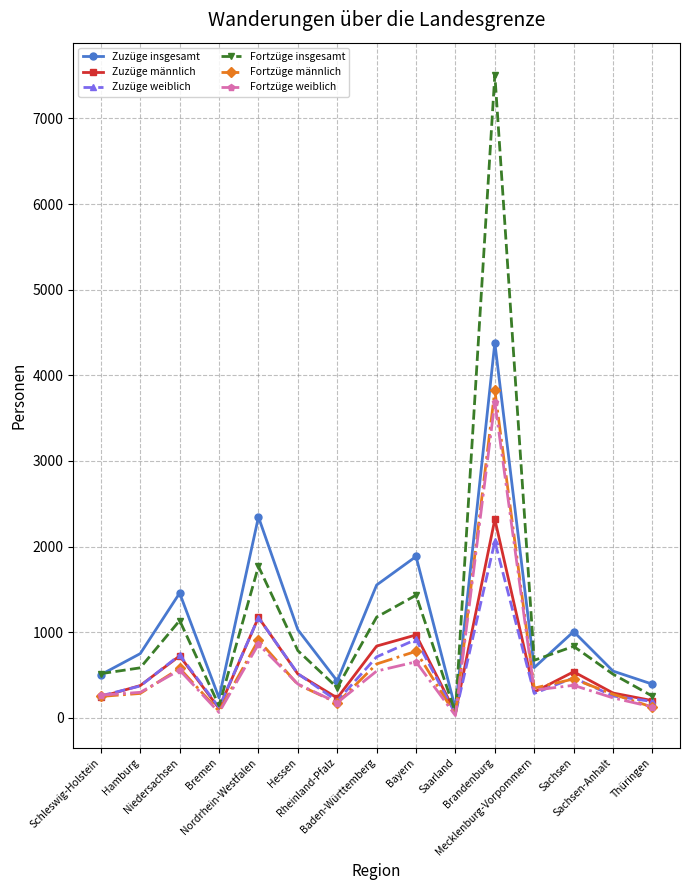

What are all the series names shown in the legend?

Zuzüge insgesamt, Zuzüge männlich, Zuzüge weiblich, Fortzüge insgesamt, Fortzüge männlich, Fortzüge weiblich